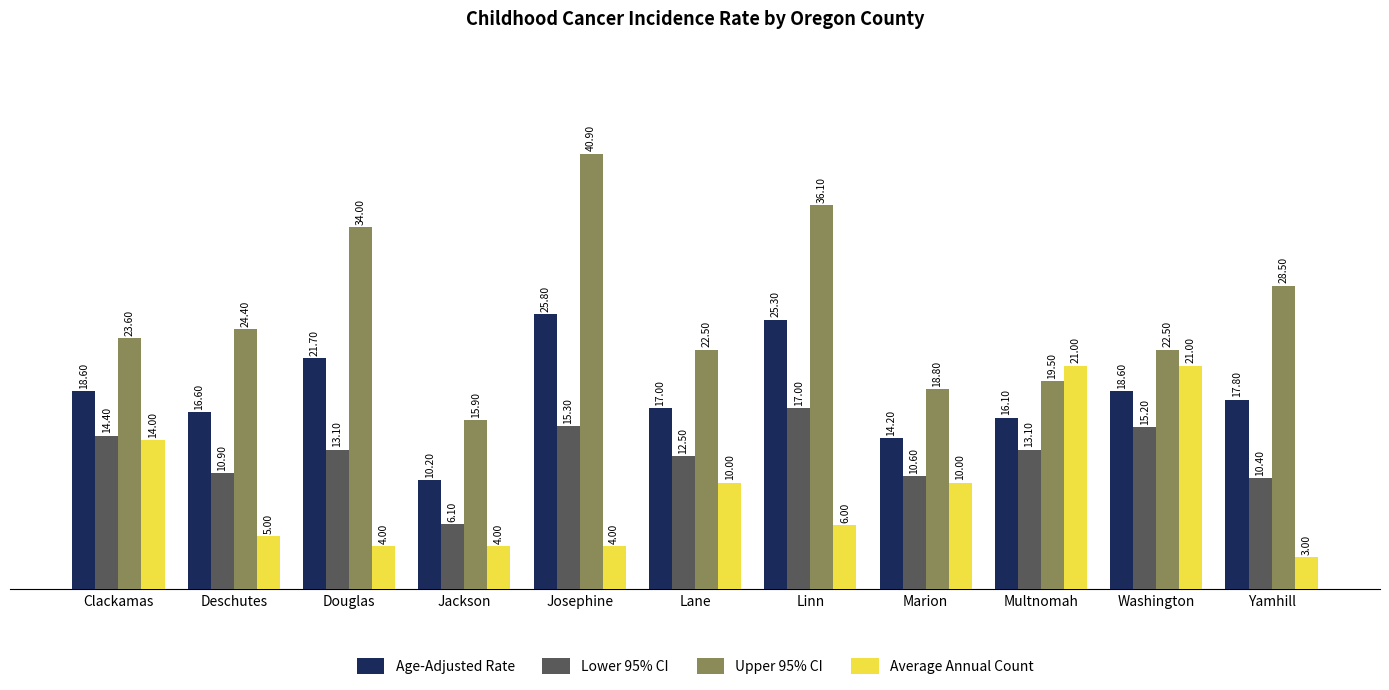

What is the average value of the Upper 95% CI series?

26.1